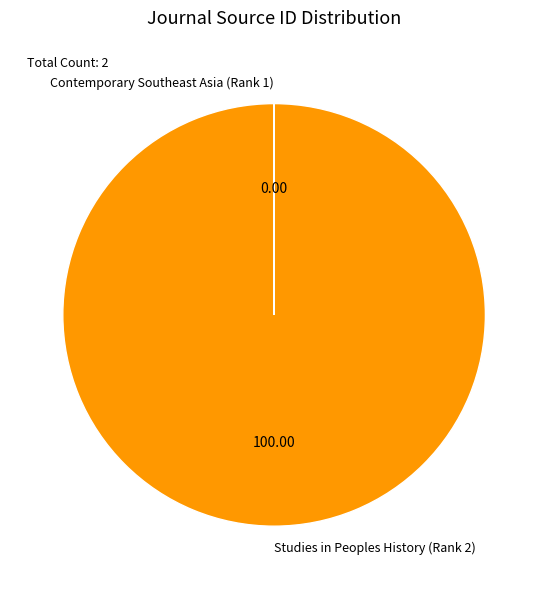

Is there any slice that represents more than half of the pie?

Yes